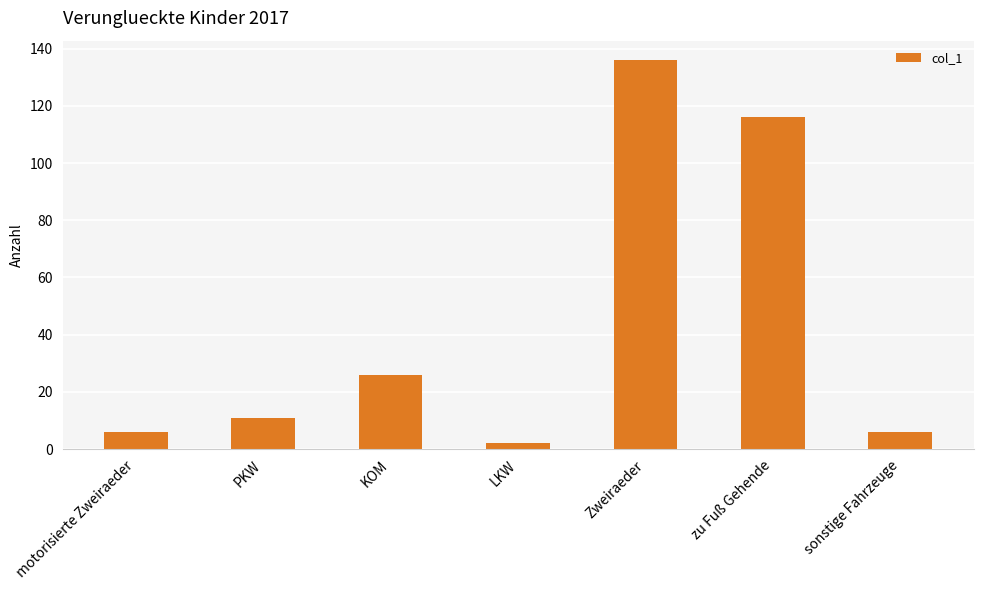

Does the chart contain stacked bars?

No